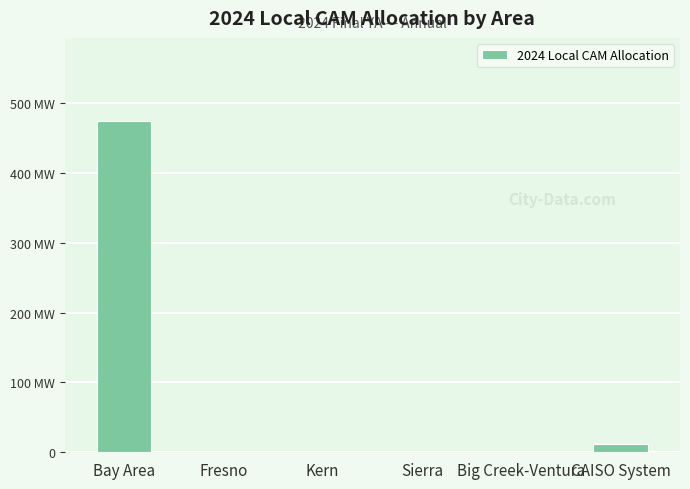

What is the label of the 3rd bar from the left?

Kern